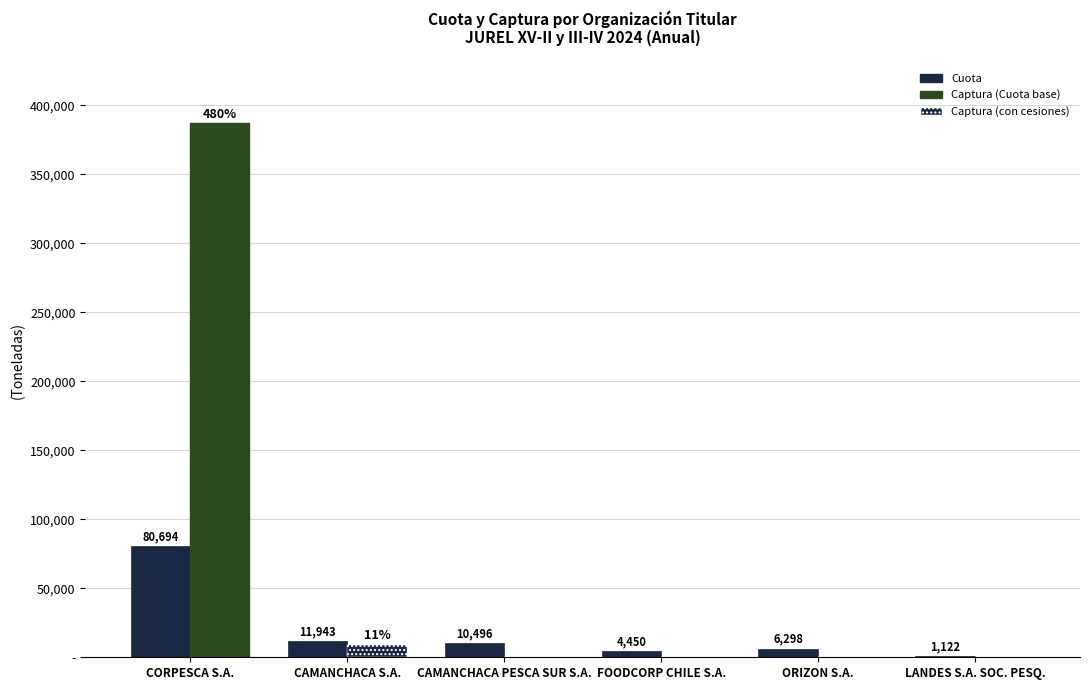

Are the bars horizontal?

No